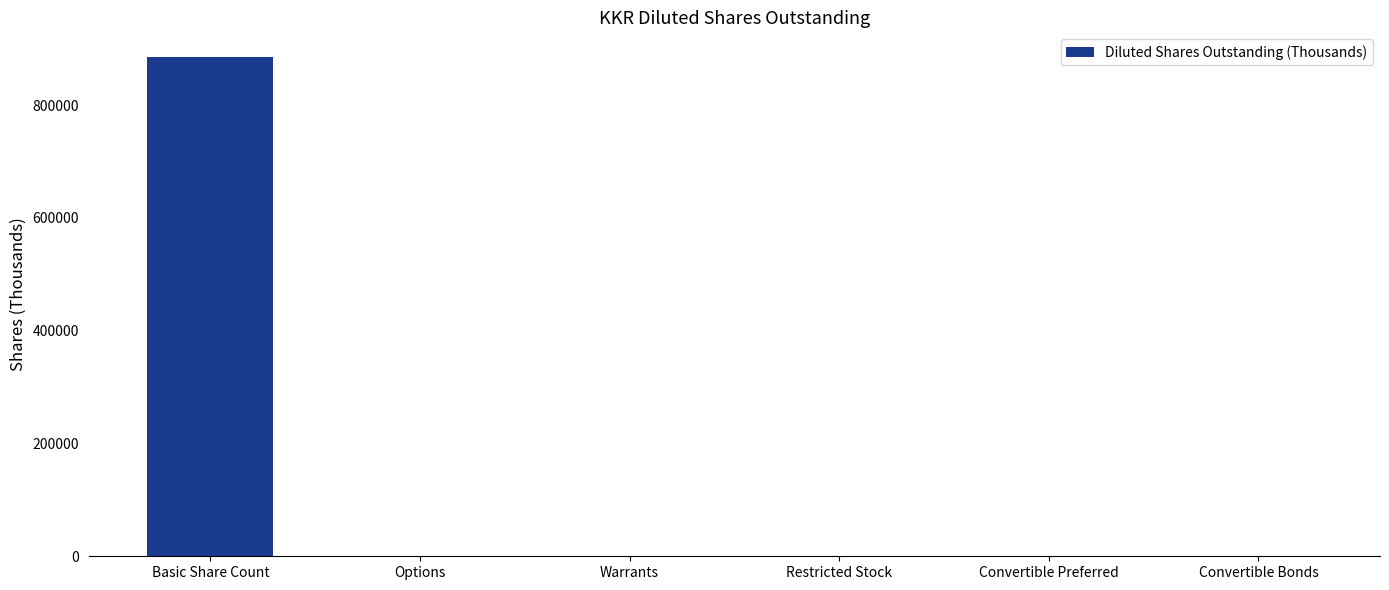

Reading right to left, list all the values displayed in this chart.

Convertible Bonds=0	Convertible Preferred=0	Restricted Stock=0	Warrants=0	Options=0	Basic Share Count=885008